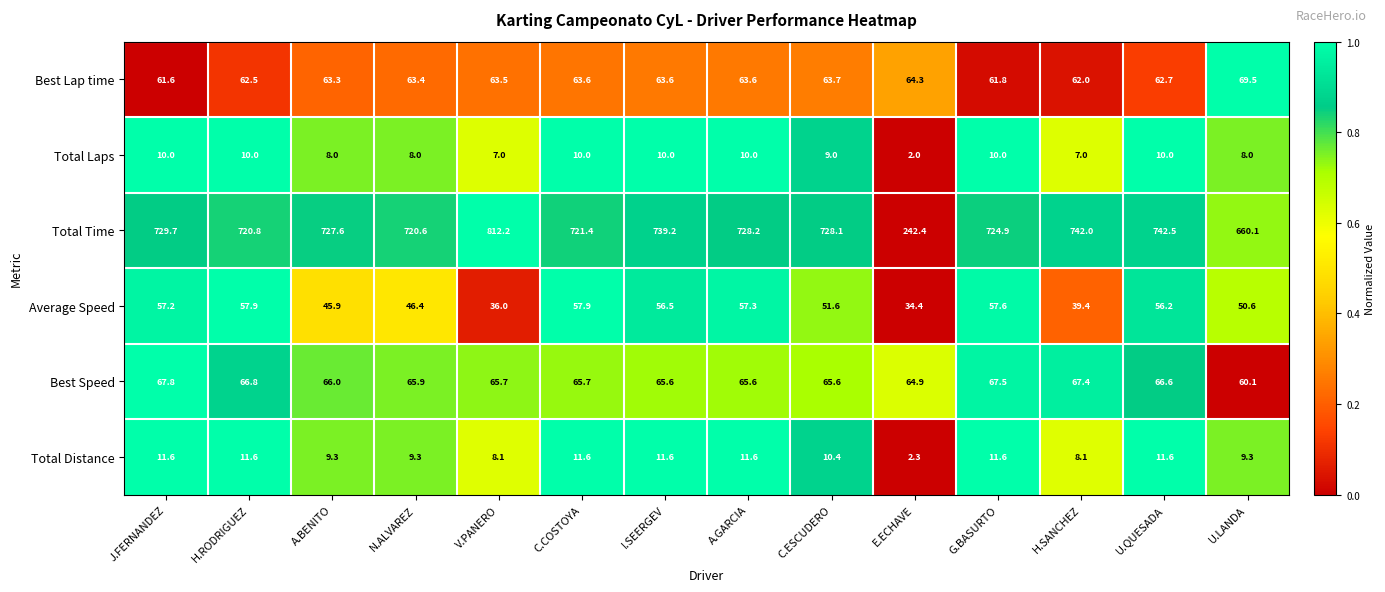

Which series has the largest total across all categories?

Total Time